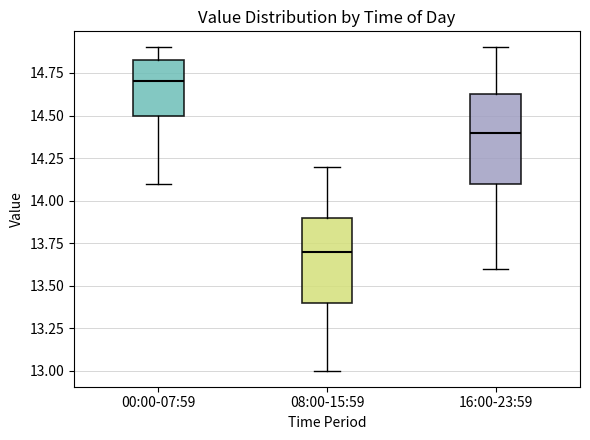

Where does the lower whisker of the box for 16:00-23:59 end on the y-axis? The values are not printed on the chart, so give them approximately, as read against the axis.

13.60